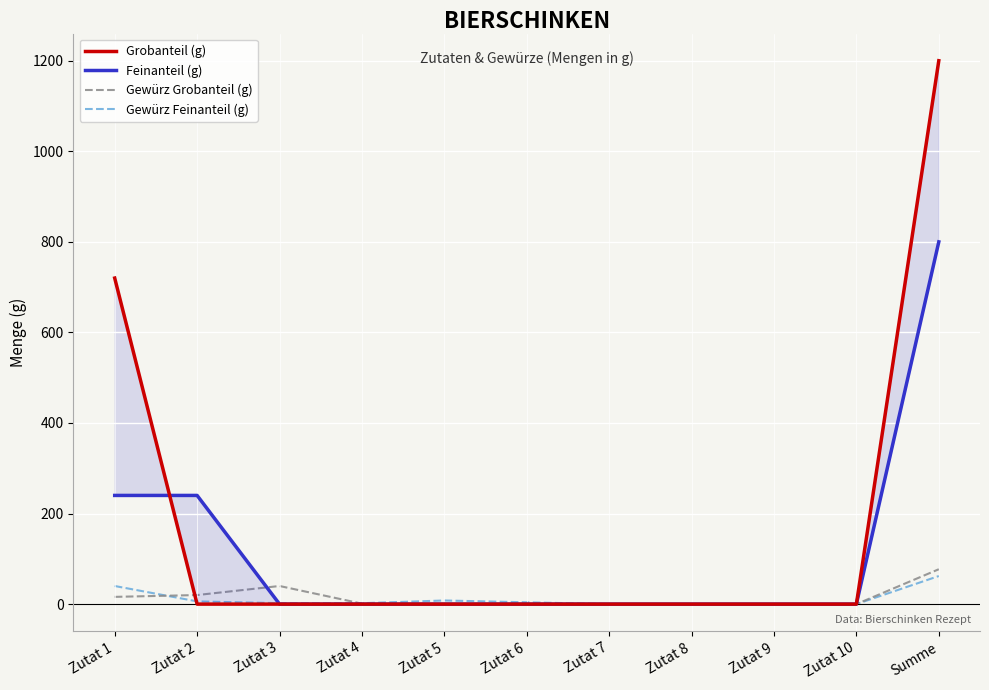

True or false: Grobanteil (g) has a value of 1059 at Zutat 1.

False